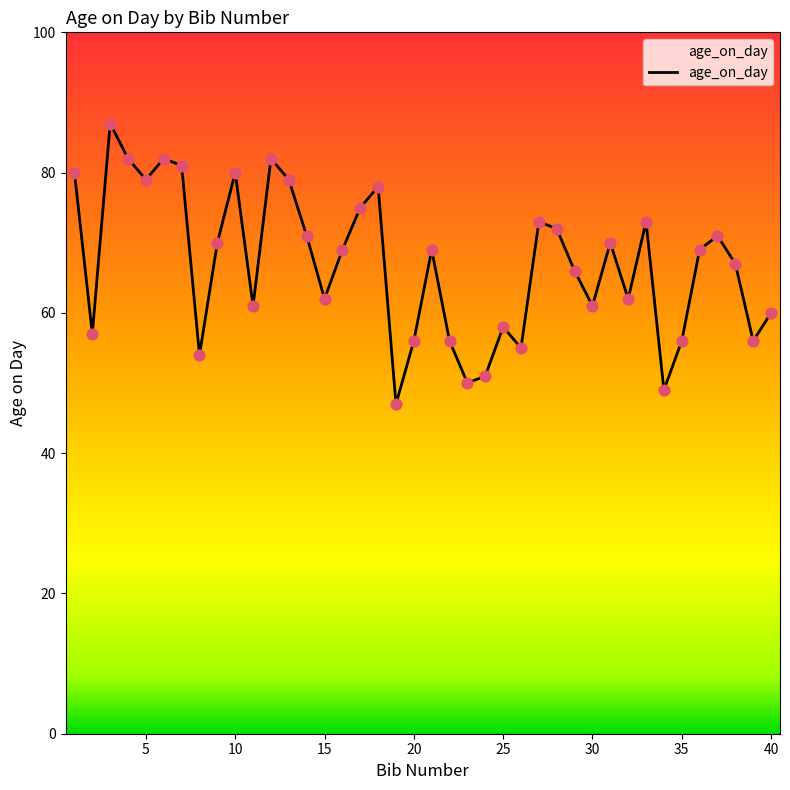

What is the maximum value shown in the chart?

87